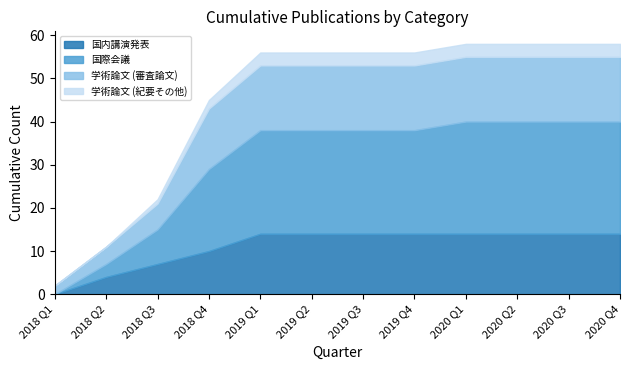

What is the highest value of the 国内講演発表 series?

14